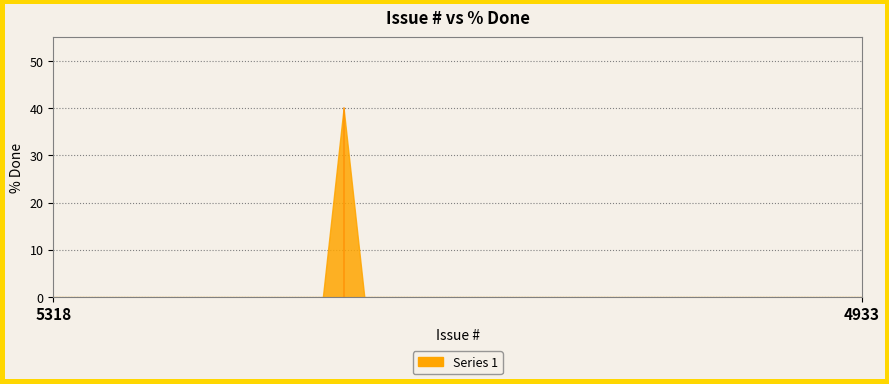

The chart shows a value of 0 at 5316. True or false?

True